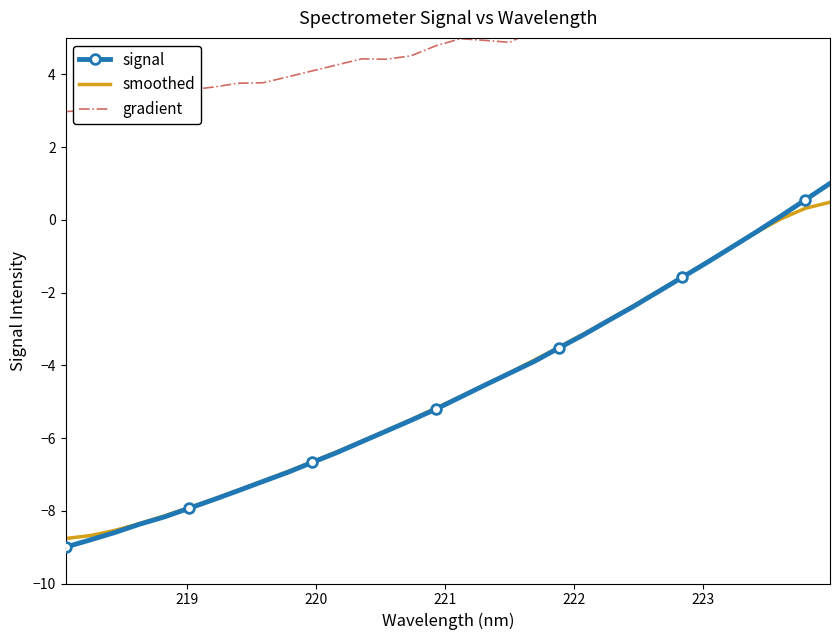

How many data points in smoothed are above -4?

13